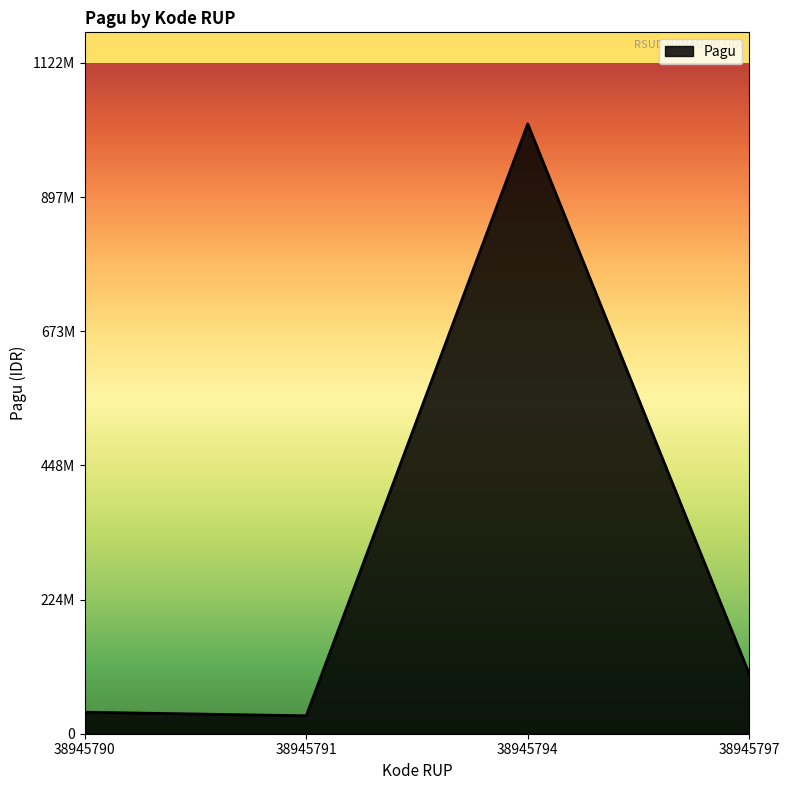

Does the chart have visible grid lines?

No